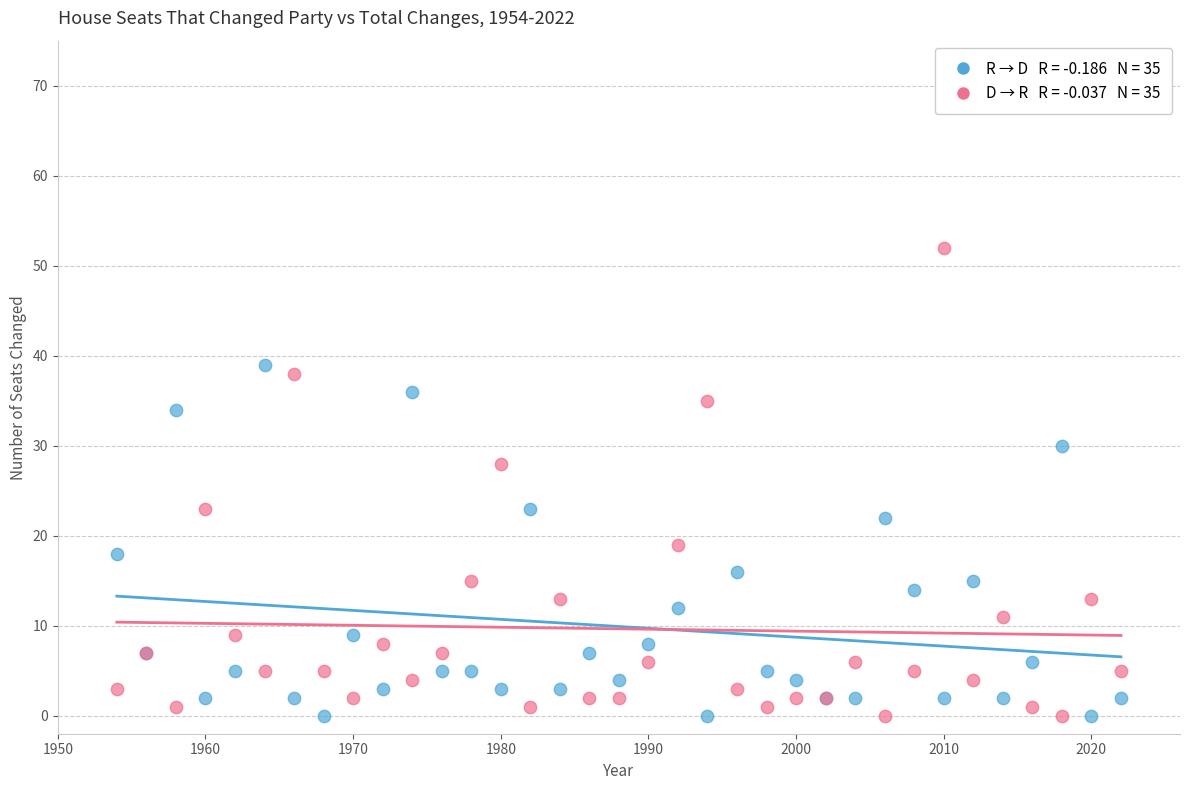

Across all series, what Y value is closest to 26?

28